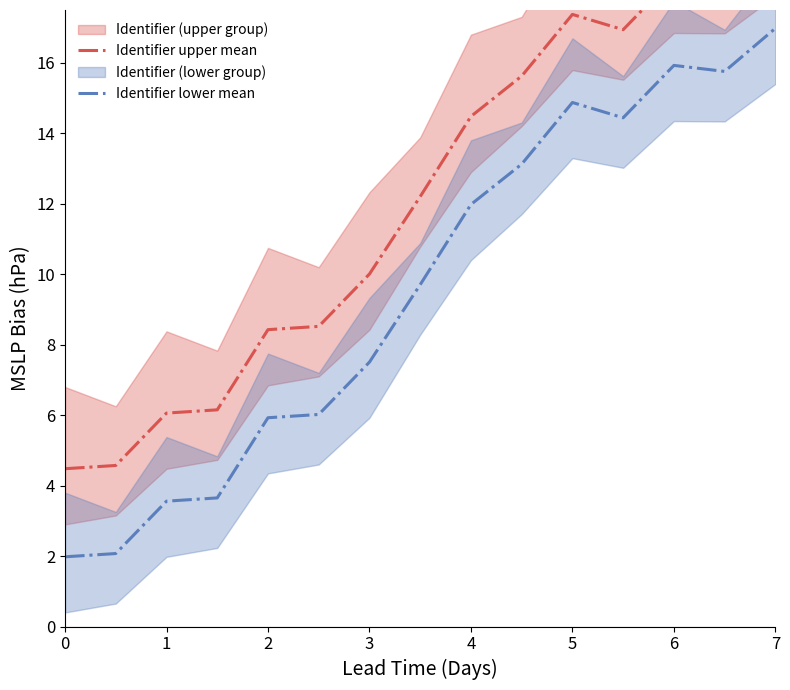

The value of Identifier lower mean at 4 is 1.2. True or false?

False